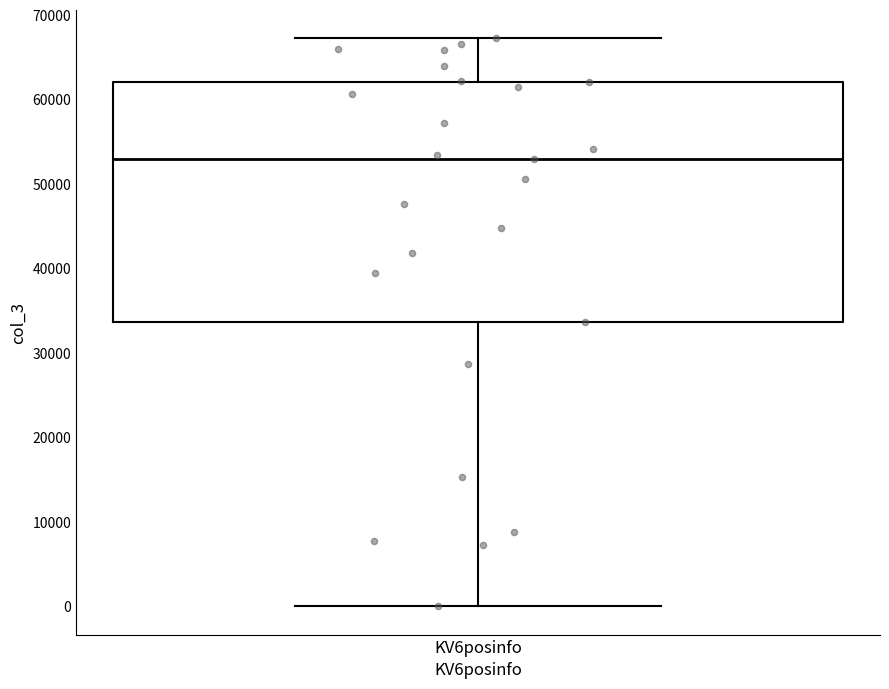

Transcribe this box plot: give where the median line is, the range the box spans, and where the two whiskers end, as read against the y-axis. The values are not printed on the chart, so give them approximately, as read against the axis.

median 53000, box 34000 to 62000, whiskers 0 to 67000